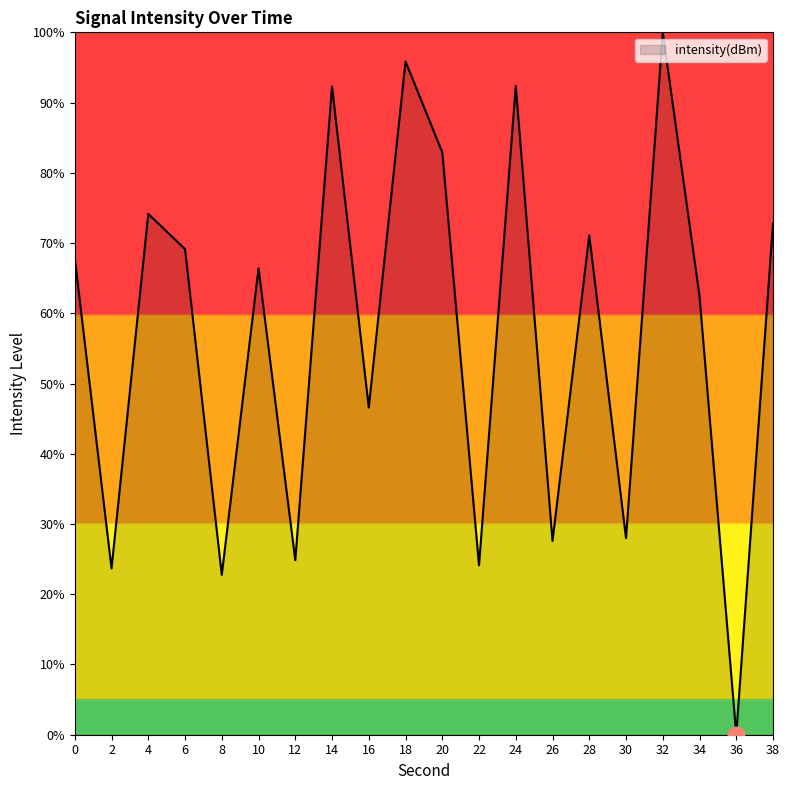

What is the maximum value shown in the chart?

100.0